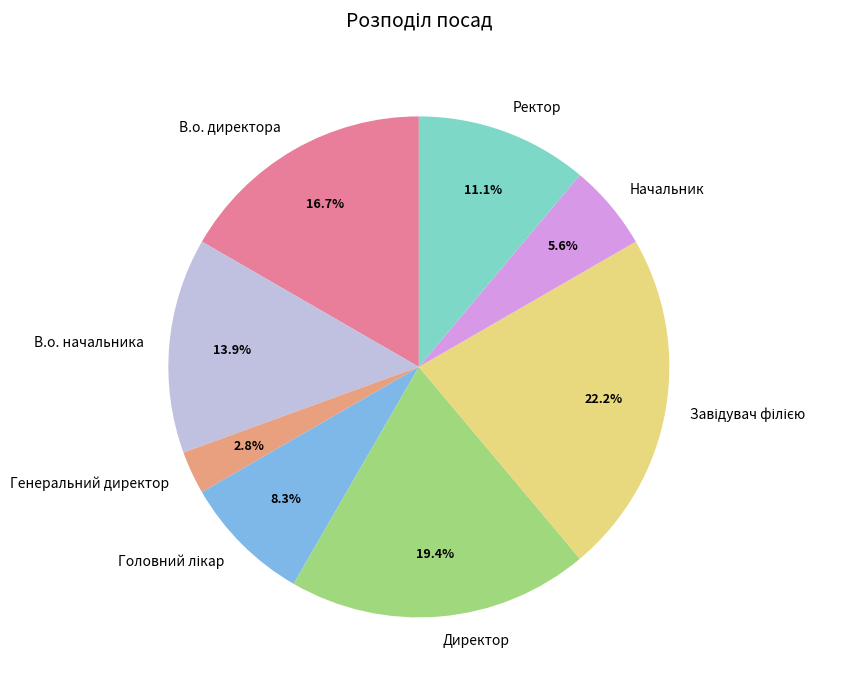

Does Директор account for over 50% of the chart?

No